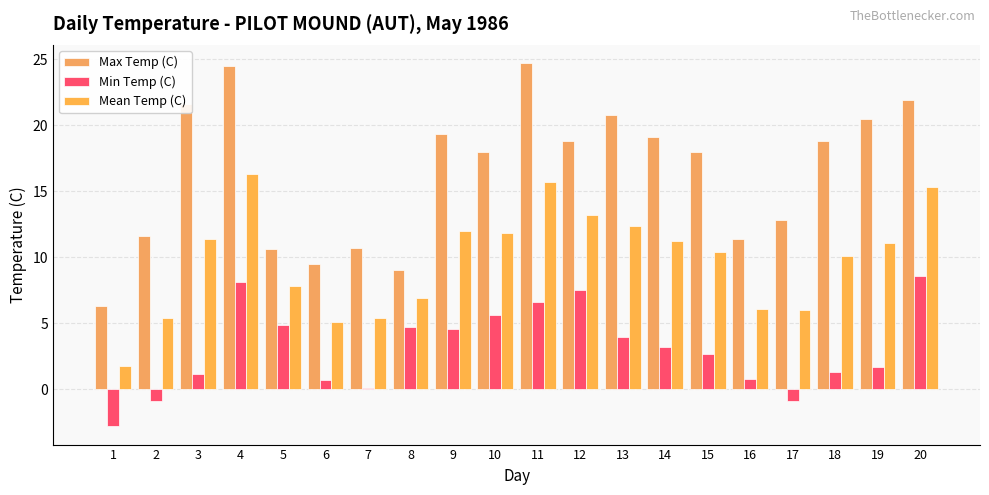

The Mean Temp (C) series shows 12.0 at 9. True or false?

True